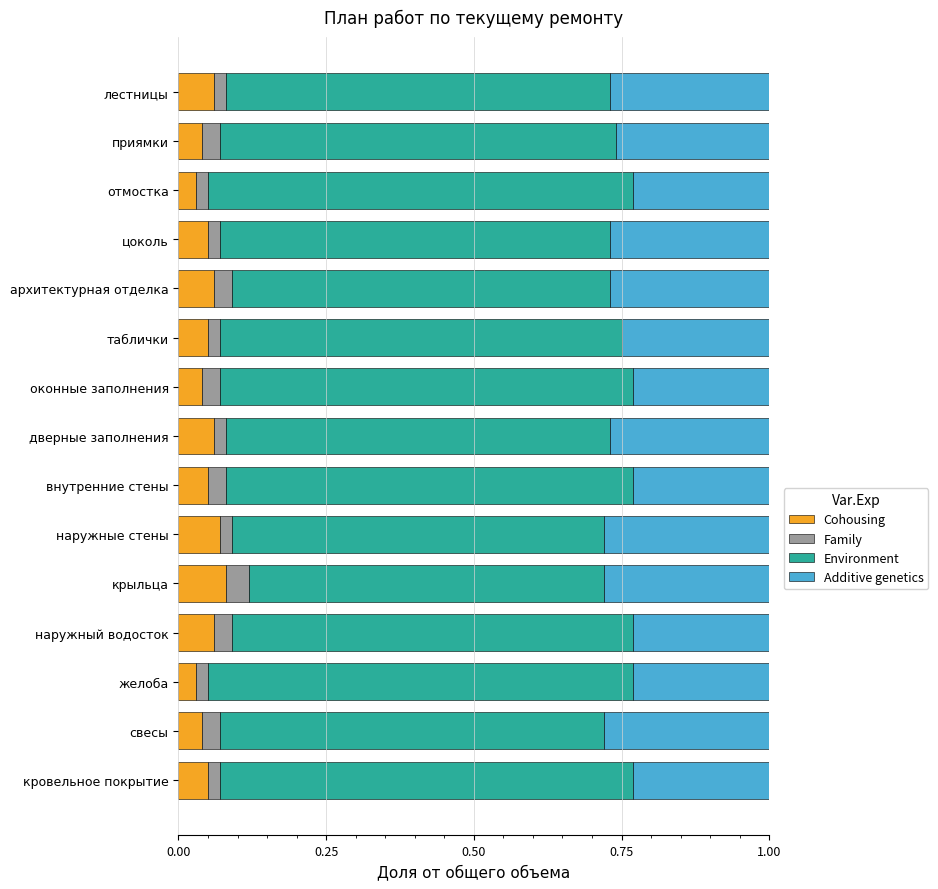

Is it true that Cohousing equals 0.0 at наружный водосток?

False